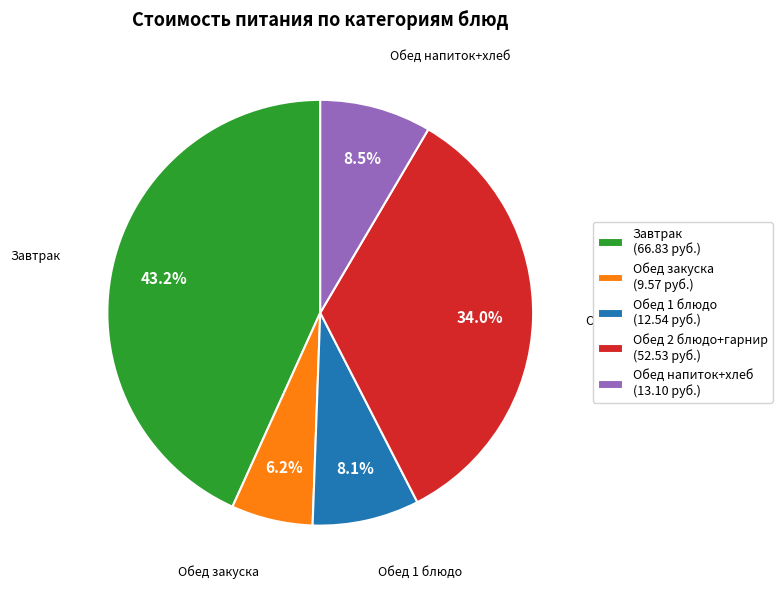

Is there any slice that represents more than half of the pie?

No